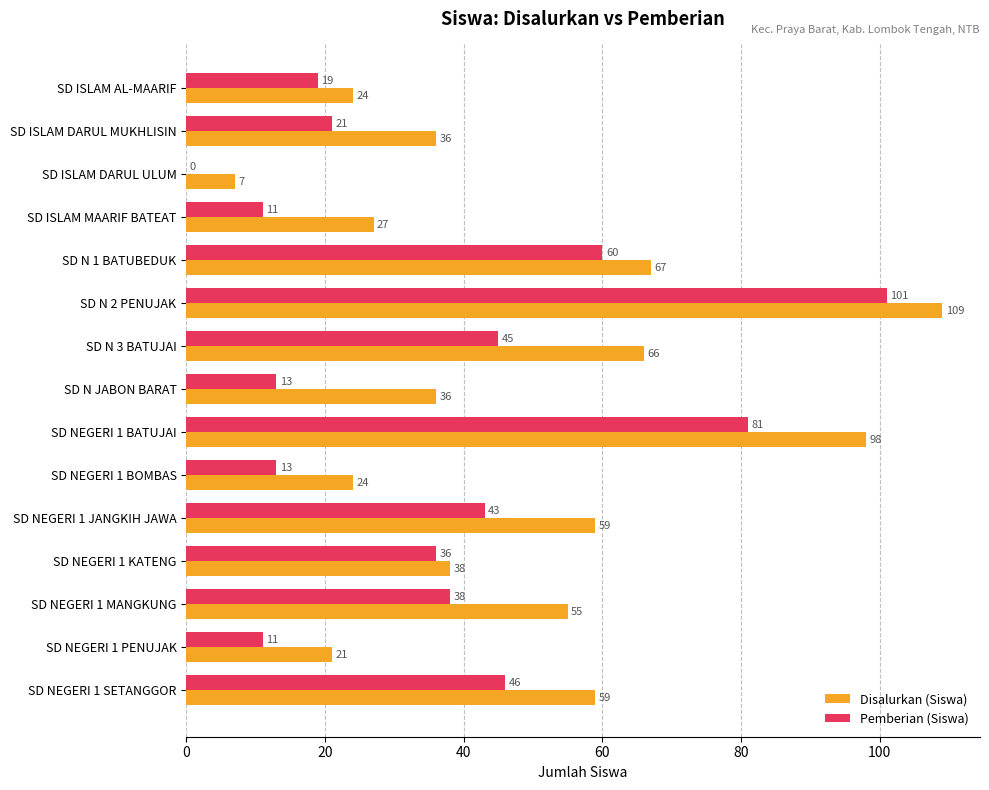

Which category has the highest value across all series?

SD N 2 PENUJAK